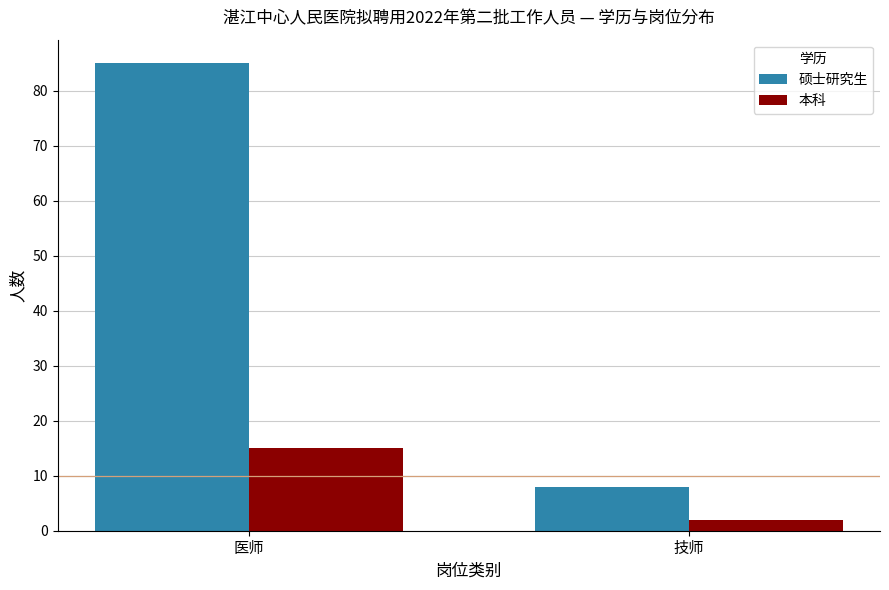

Is it true that 本科 equals 2 at 技师?

True